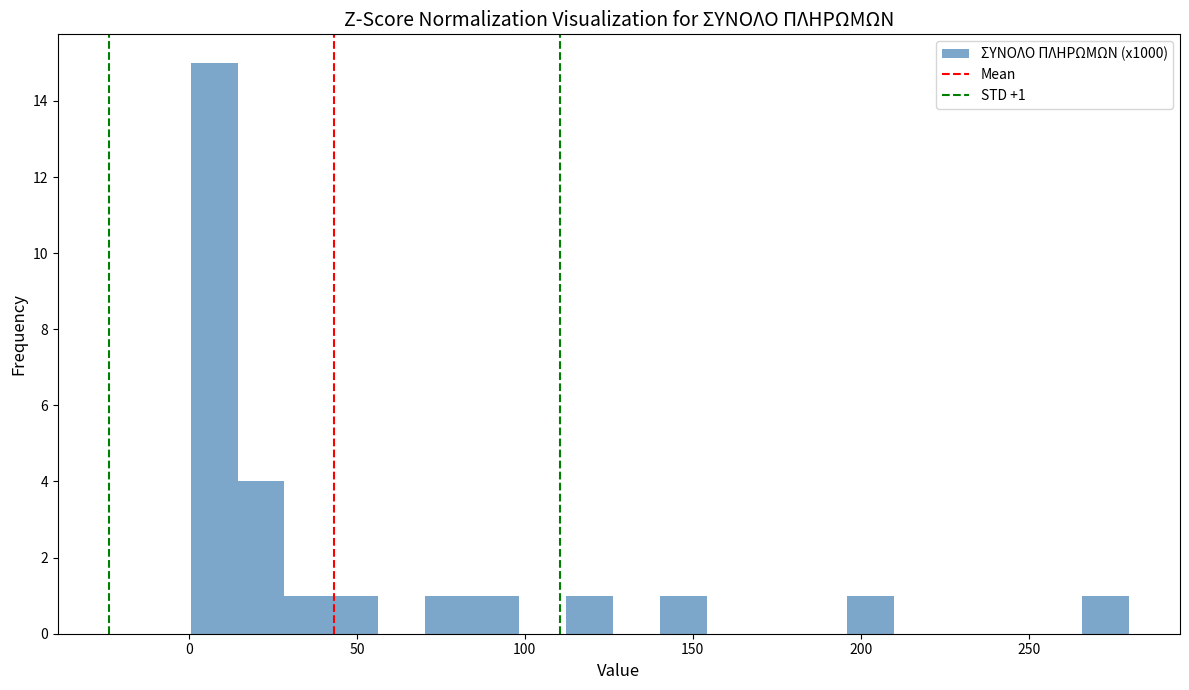

Read against the x-axis, roughly where is the centre of the tallest bar?

5